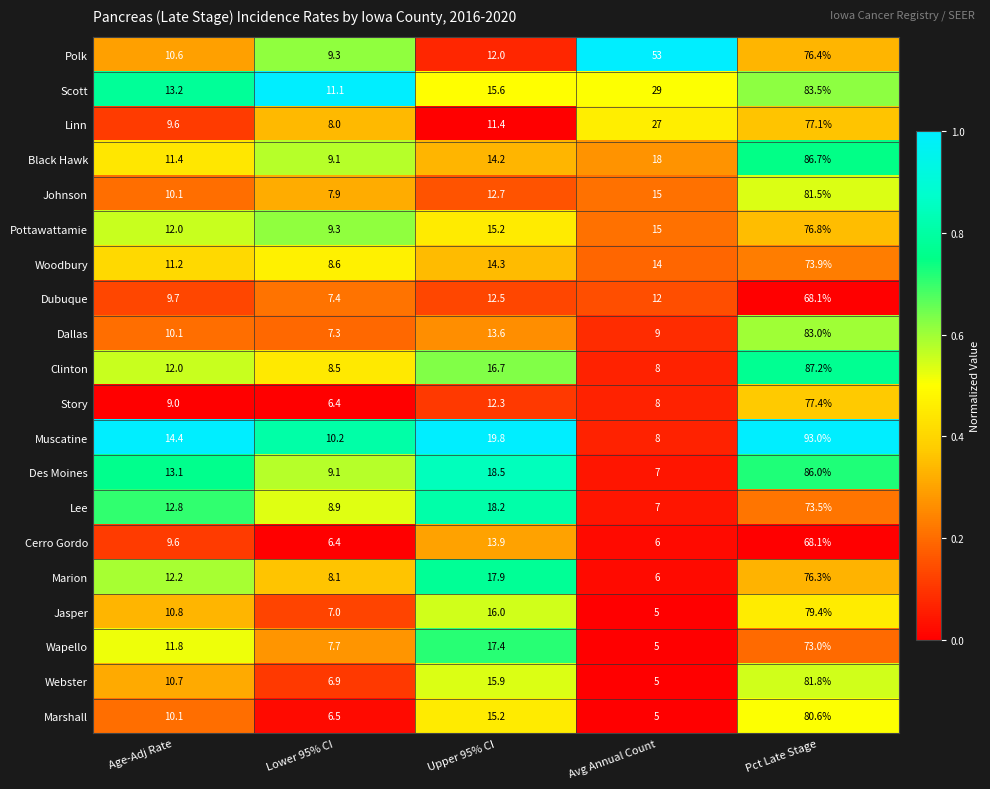

The Wapello series shows 105.8 at Pct Late Stage. True or false?

False